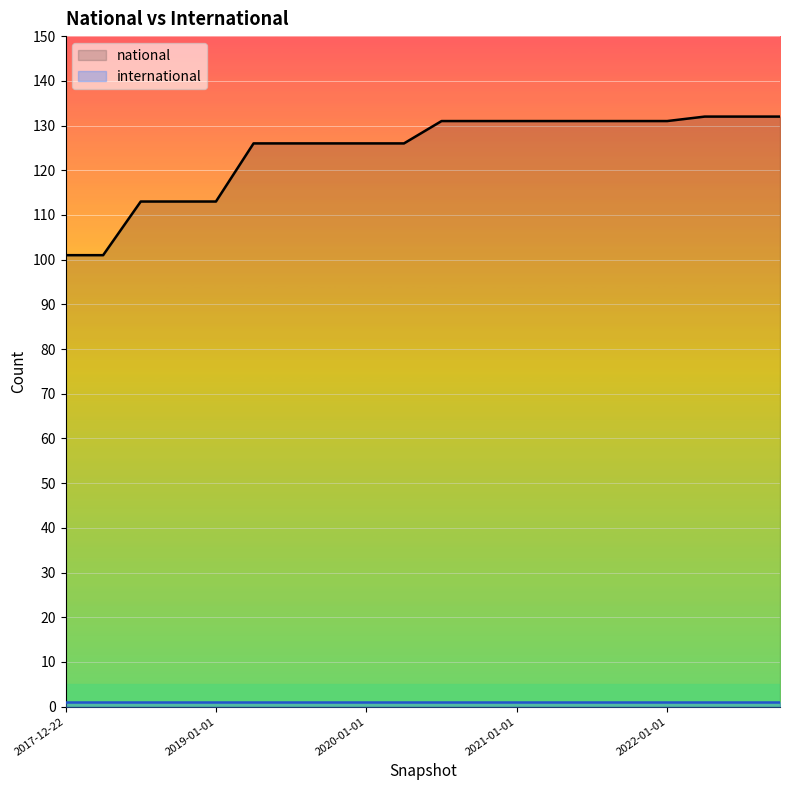

Rank the categories by value from highest to lowest.

2022-04-01, 2022-07-01, 2022-10-01, 2020-07-01, 2020-10-01, 2021-01-01, 2021-04-01, 2021-07-01, 2021-10-01, 2022-01-01, 2019-04-06, 2019-07-01, 2019-10-09, 2020-01-01, 2020-04-01, 2018-07-11, 2018-09-28, 2019-01-01, 2017-12-22, 2018-04-09